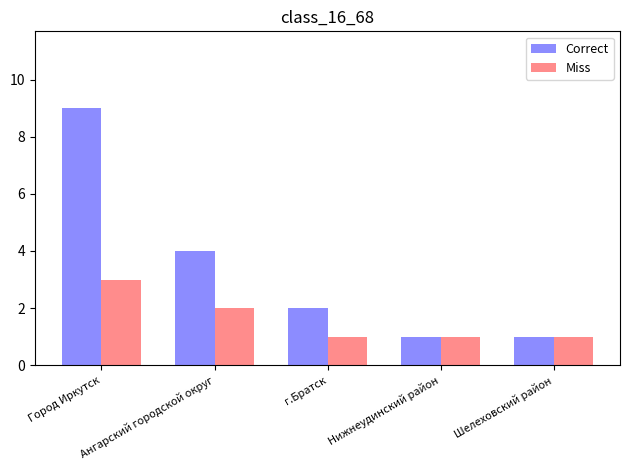

Where is Correct nearest to the value 5?

Ангарский городской округ